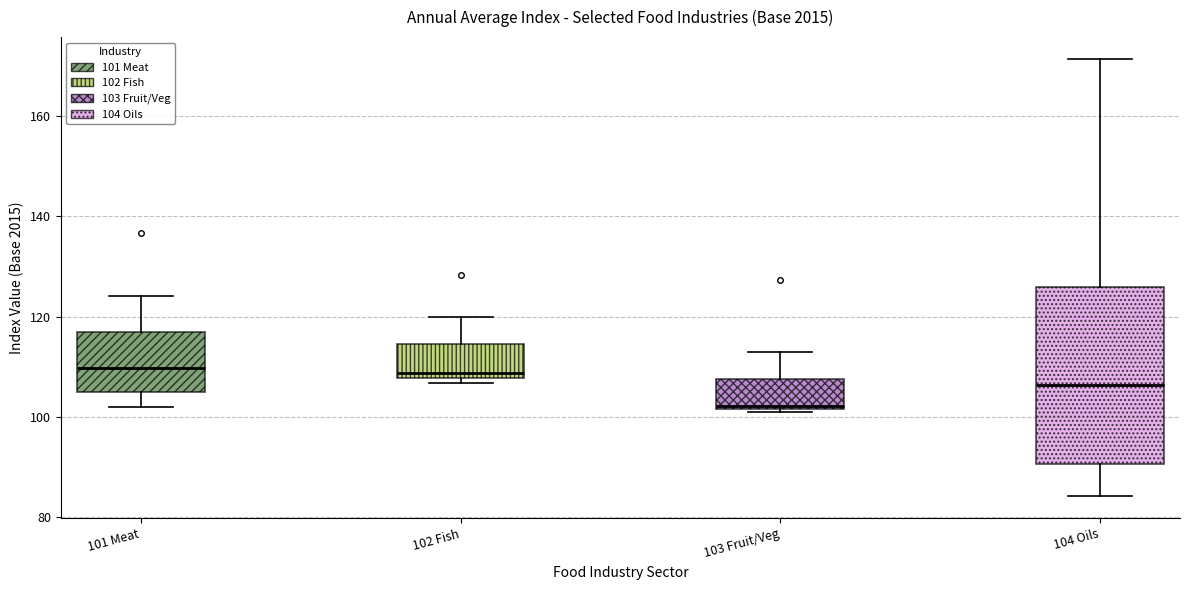

Where is the upper edge of the box for 102 Fish on the y-axis? The values are not printed on the chart, so give them approximately, as read against the axis.

114